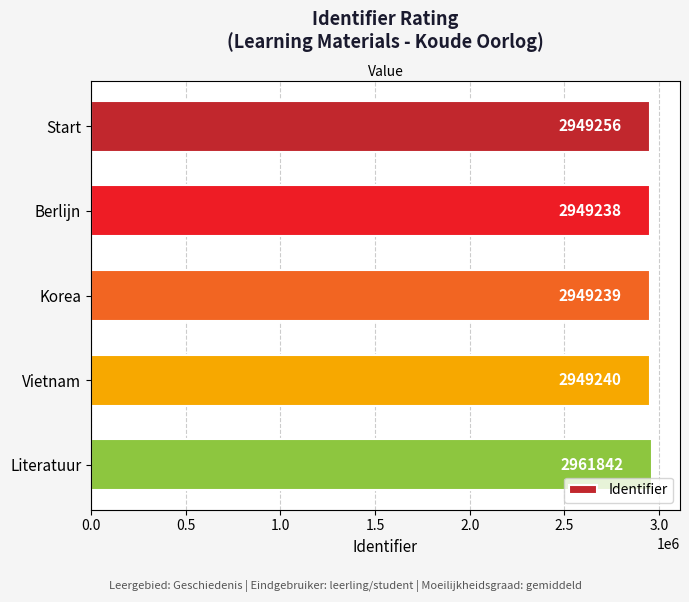

What is the sum of the values at Start and Berlijn?

5898494